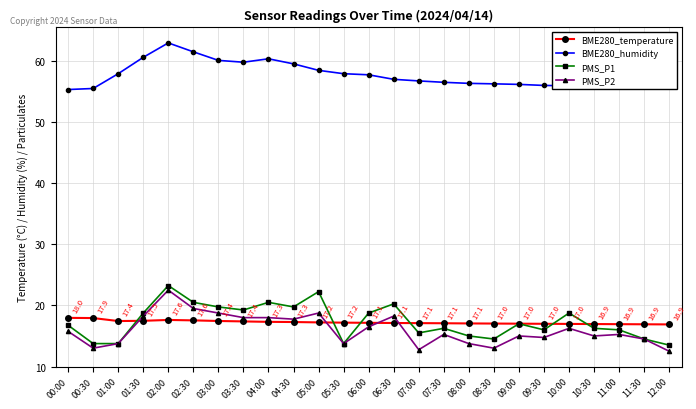

At which category does PMS_P1 reach its first local peak?

02:00